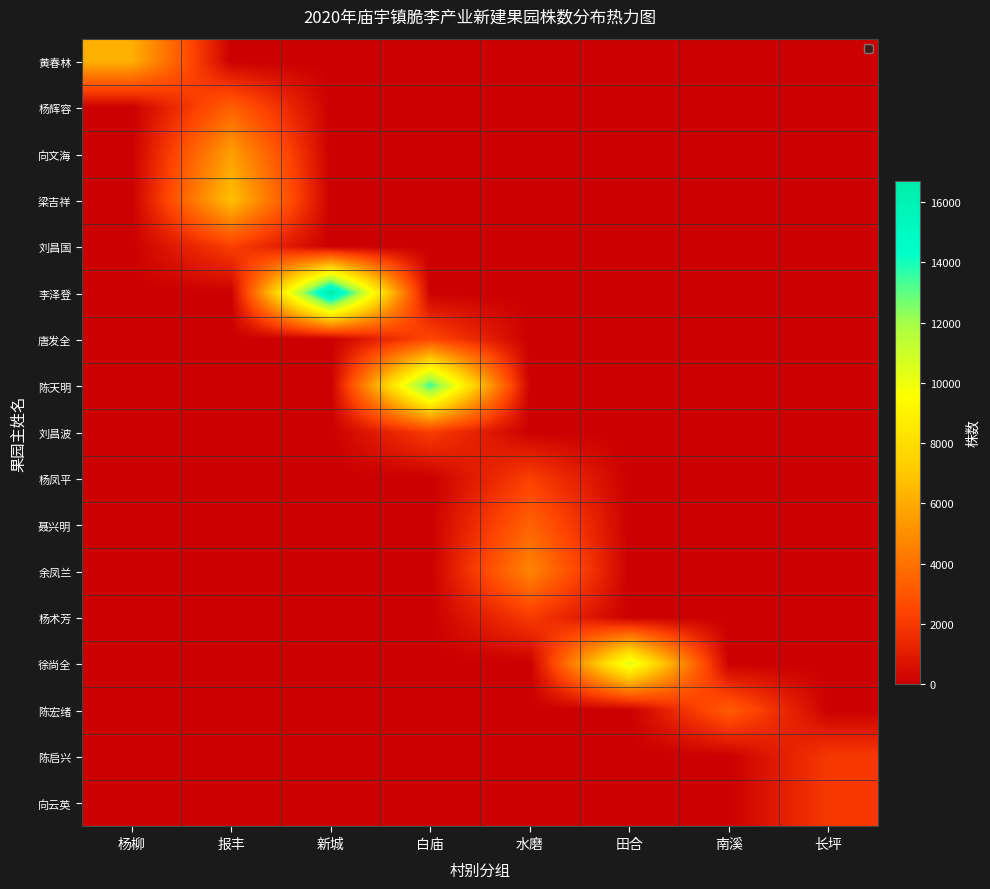

At 杨柳, list the series in order from smallest to largest.

杨辉容, 向文海, 梁吉祥, 刘昌国, 李泽登, 唐发全, 陈天明, 刘昌波, 杨凤平, 聂兴明, 余凤兰, 杨术芳, 徐尚全, 陈宏绪, 陈启兴, 向云英, 黄春林